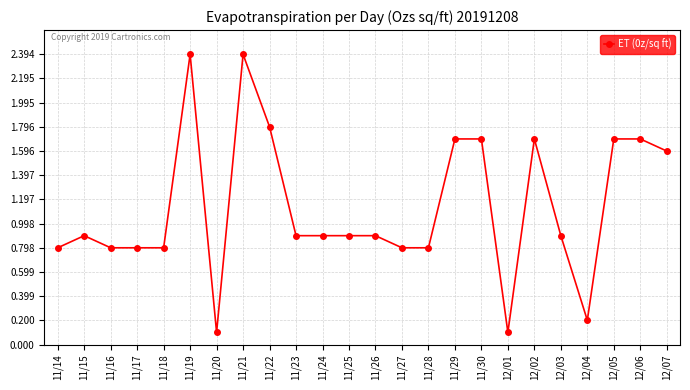

The chart shows a value of 0.3 at 12/04. True or false?

False